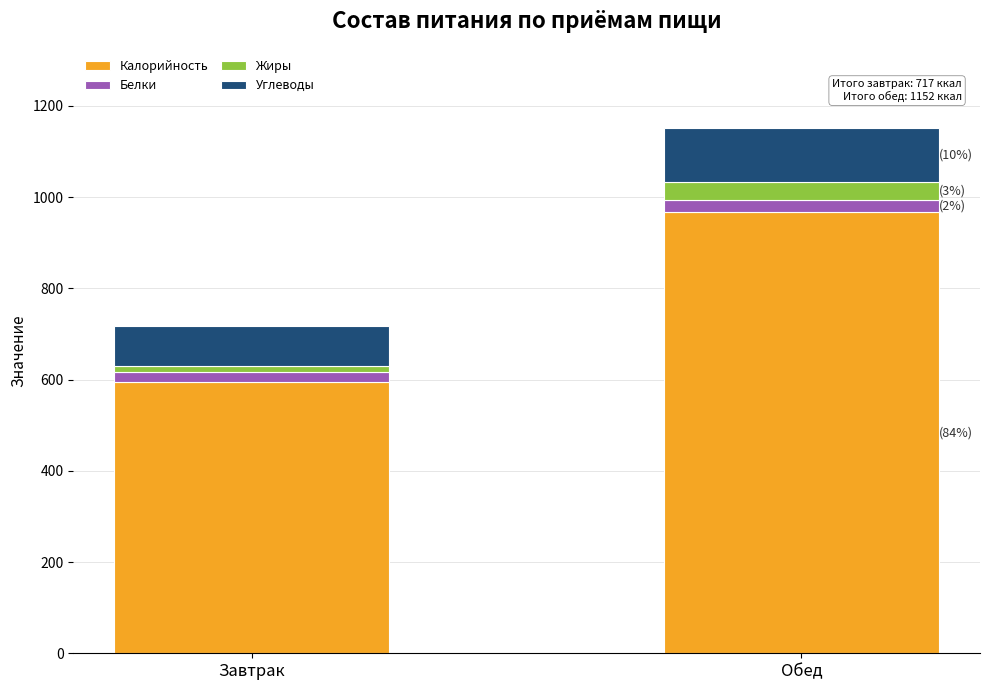

True or false: Калорийность has a value of 595 at Завтрак.

True